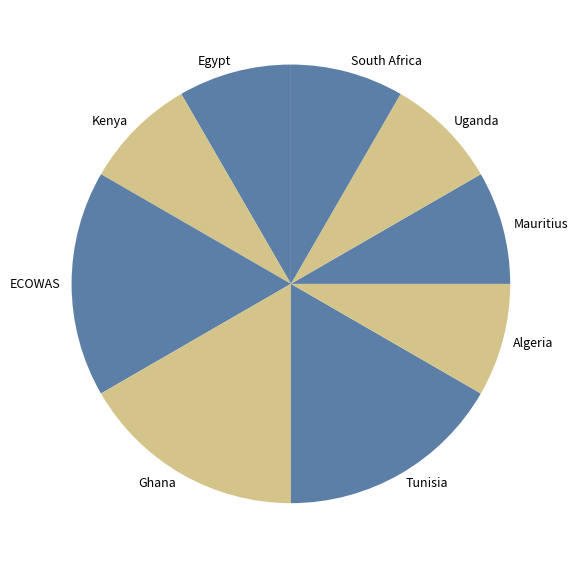

Approximately how many times larger is the value at South Africa compared to Ghana?

0.5